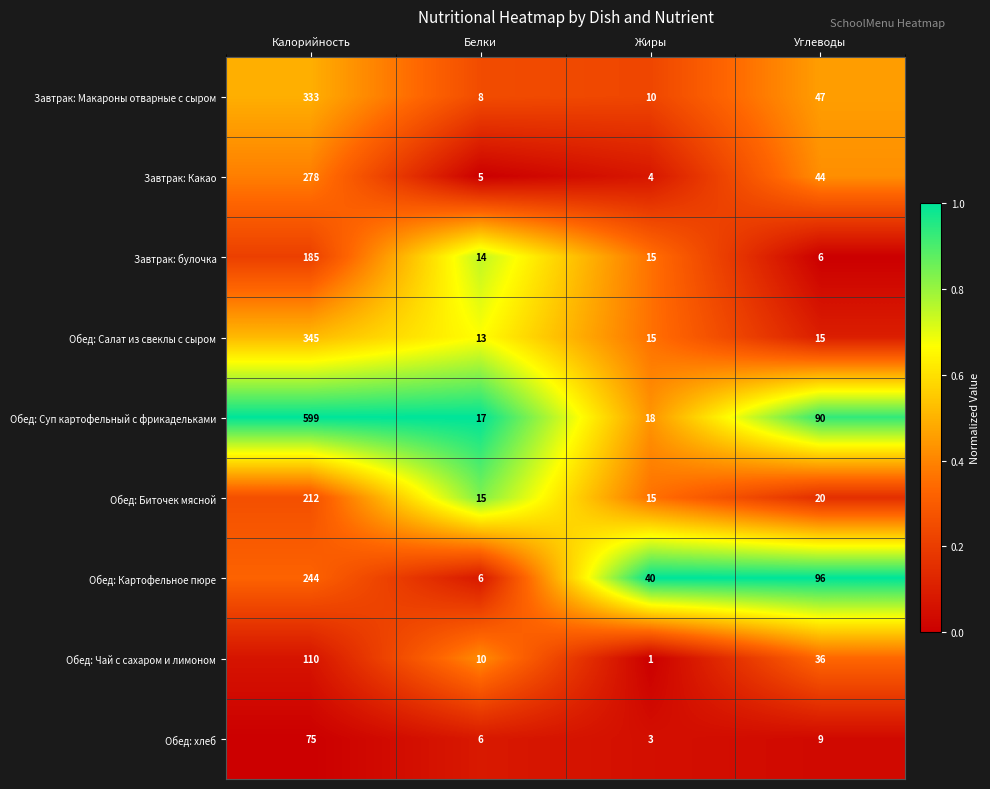

The Обед: Суп картофельный с фрикадельками series shows 17 at Белки. True or false?

True